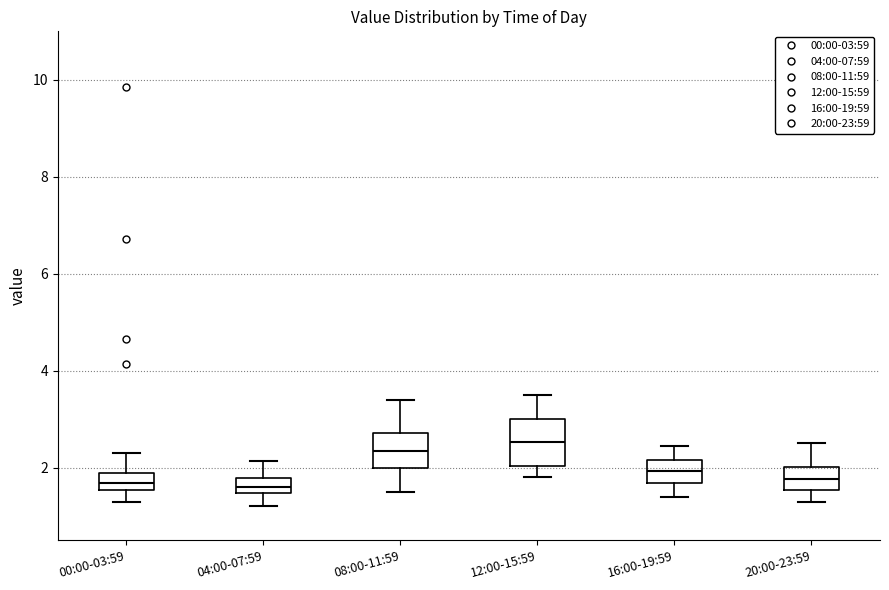

Reading left to right, transcribe this box plot: for each box, give where its median line is, the range the box spans, and where its two whiskers end, as read against the y-axis. The values are not printed on the chart, so give them approximately, as read against the axis.

00:00-03:59: median 1.6 (inside the box), box 1.6 to 2.0, whiskers 1.4 to 2.4
04:00-07:59: median 1.6, box 1.4 to 1.8, whiskers 1.2 to 2.2
08:00-11:59: median 2.4, box 2.0 to 2.8, whiskers 1.6 to 3.4
12:00-15:59: median 2.6, box 2.0 to 3.0, whiskers 1.8 to 3.6
16:00-19:59: median 2.0, box 1.6 to 2.2, whiskers 1.4 to 2.4
20:00-23:59: median 1.8, box 1.6 to 2.0, whiskers 1.4 to 2.6